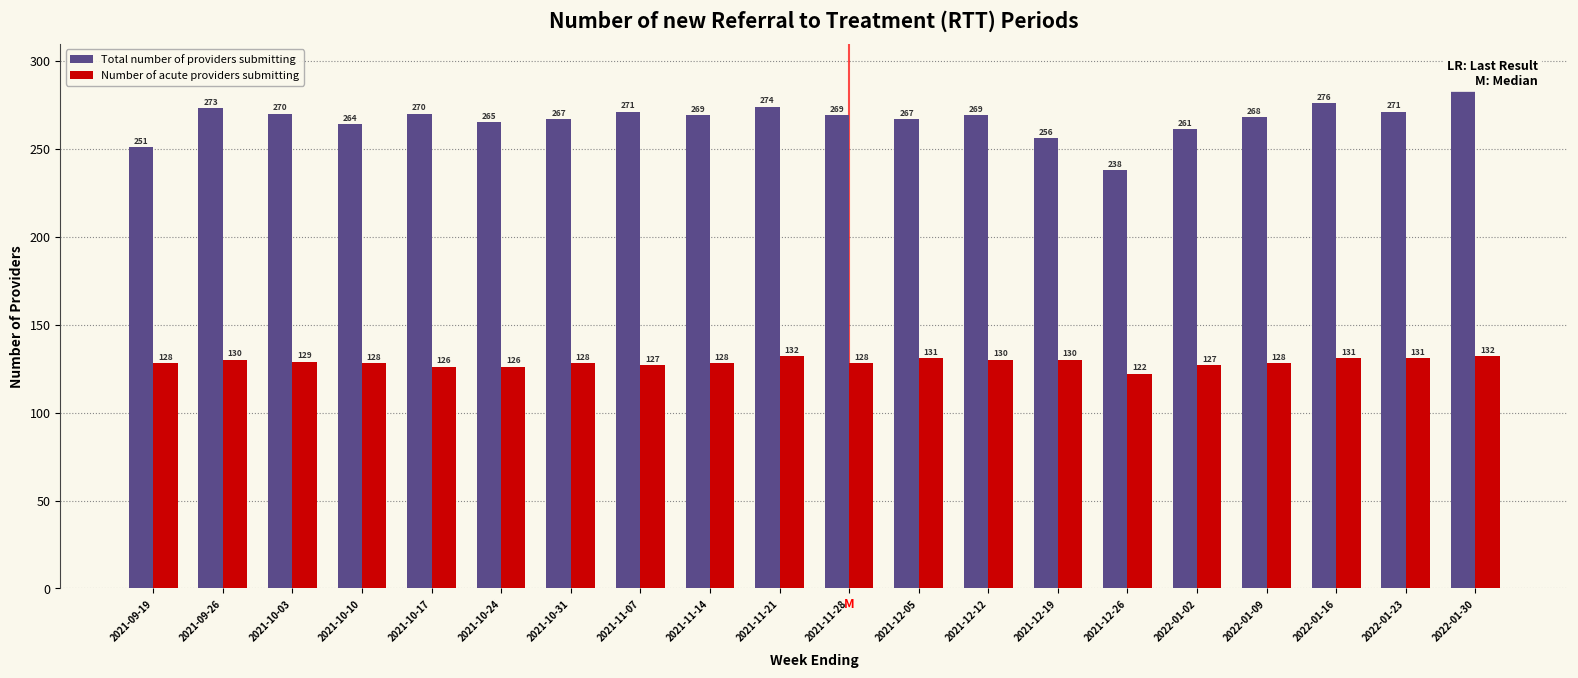

What is the label of the 19th bar from the right?

2021-09-26